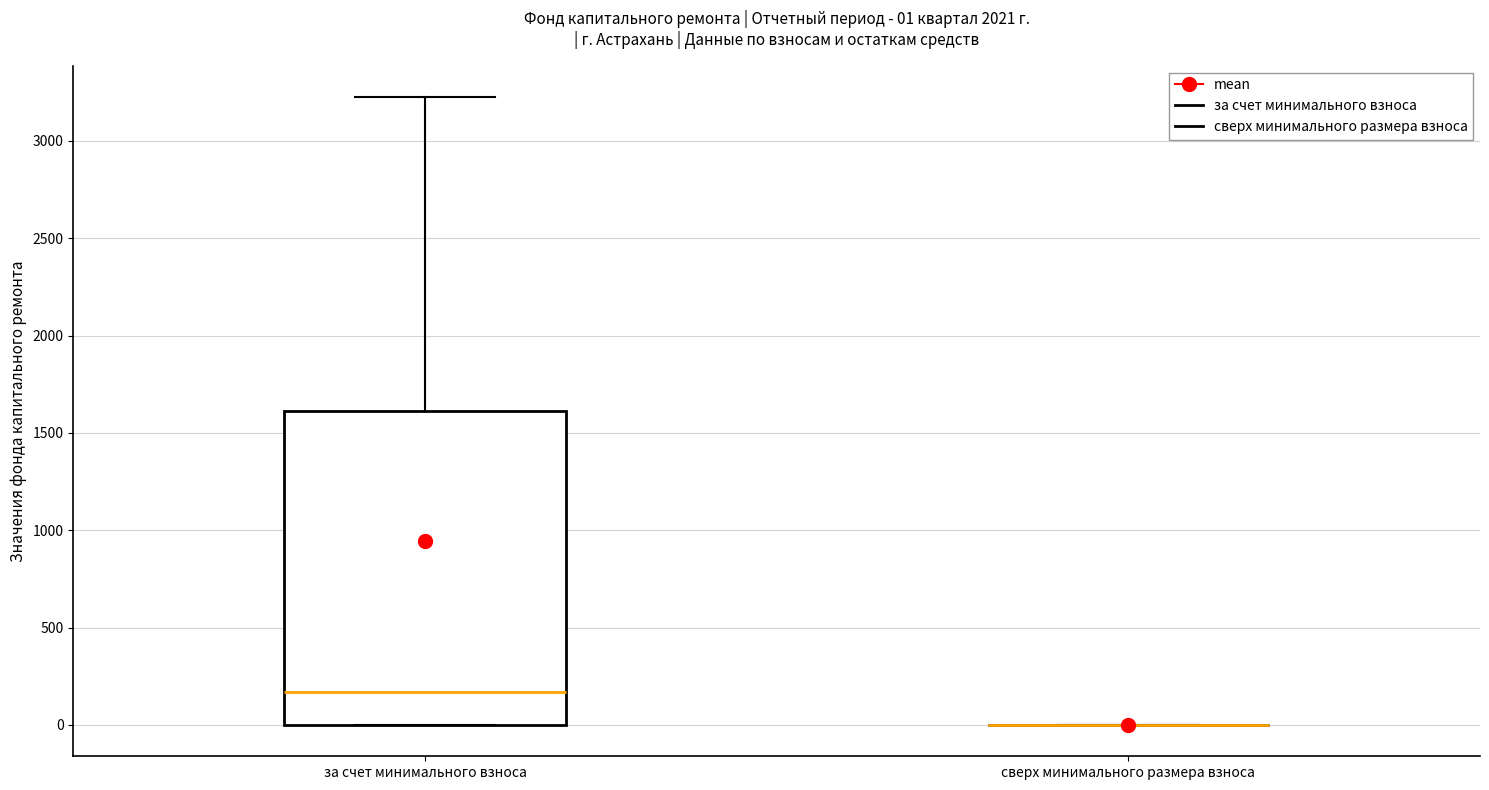

Which box is the tallest, from its lower edge to its upper edge?

за счет минимального взноса